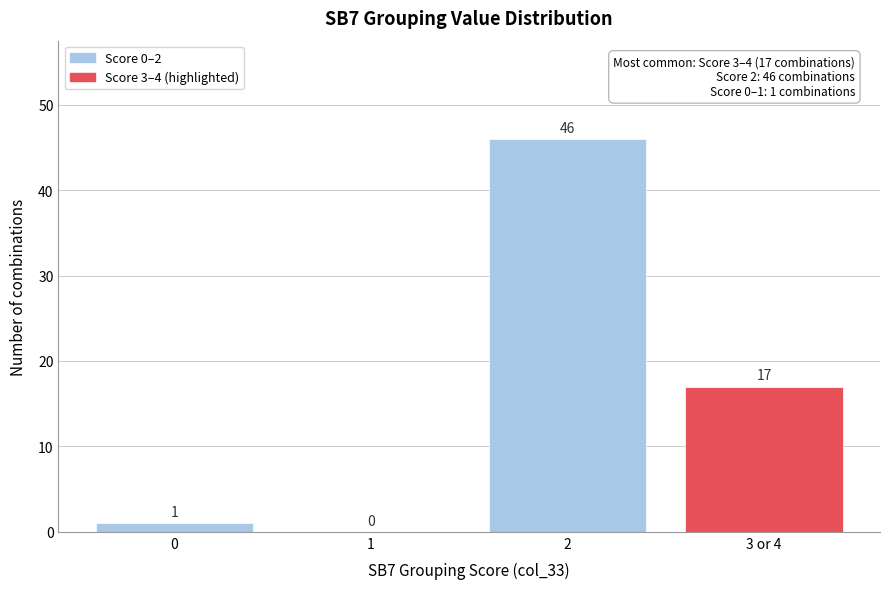

Reading right to left, list all the values displayed in this chart.

3 or 4=17	2=46	1=0	0=1